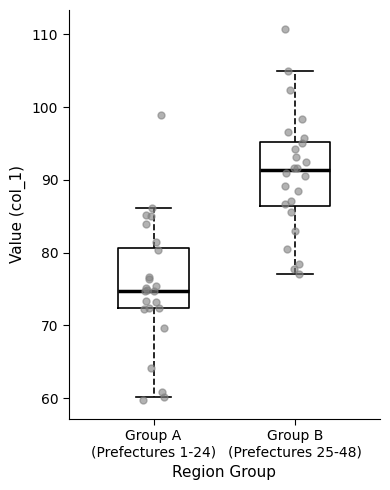

Which box's median line is the highest?

Group B (Prefectures 25-48)